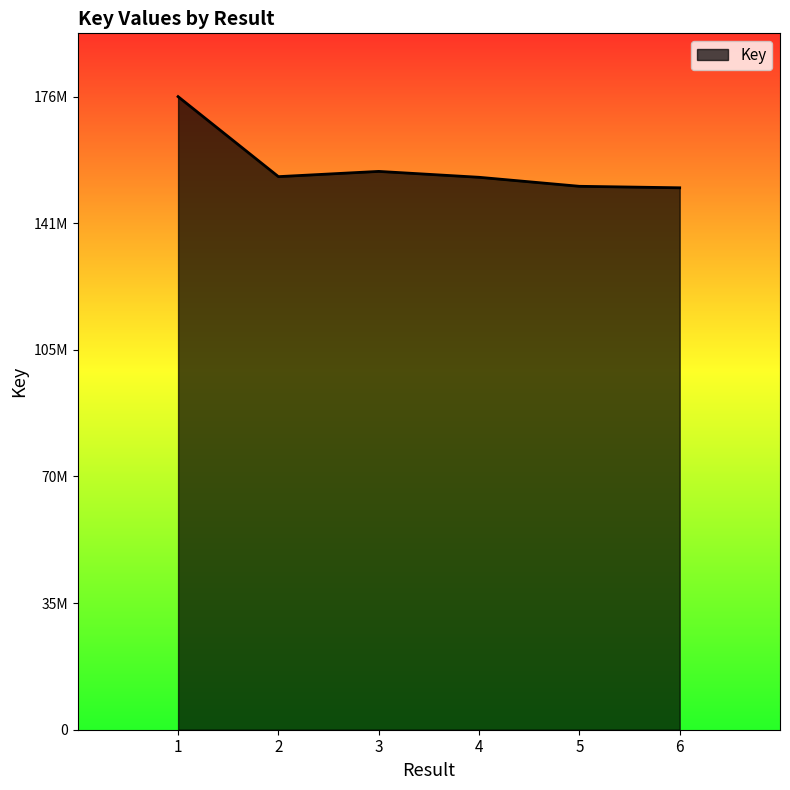

Does the chart have visible grid lines?

No